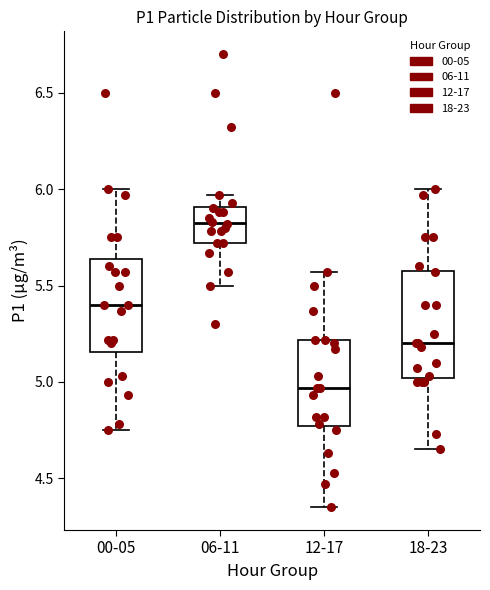

Which box is the tallest, from its lower edge to its upper edge?

18-23